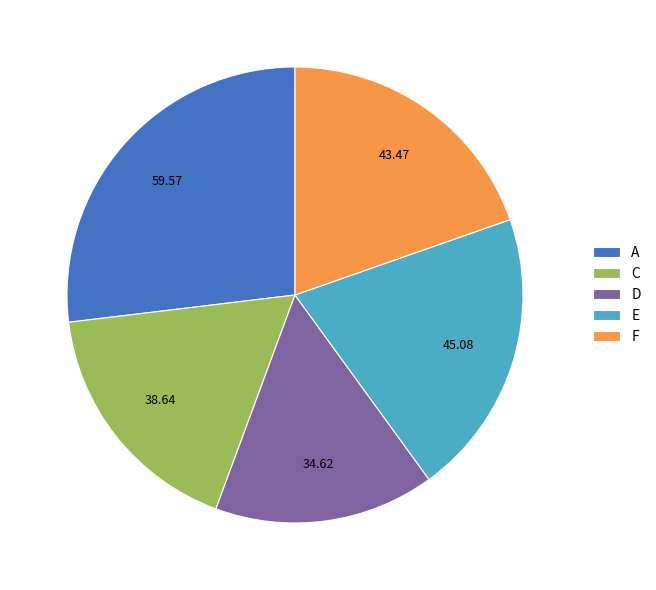

Is there any slice that represents more than half of the pie?

No